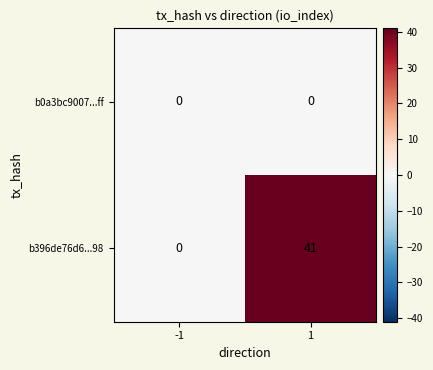

Which series has the largest total across all categories?

b396de76d6...98